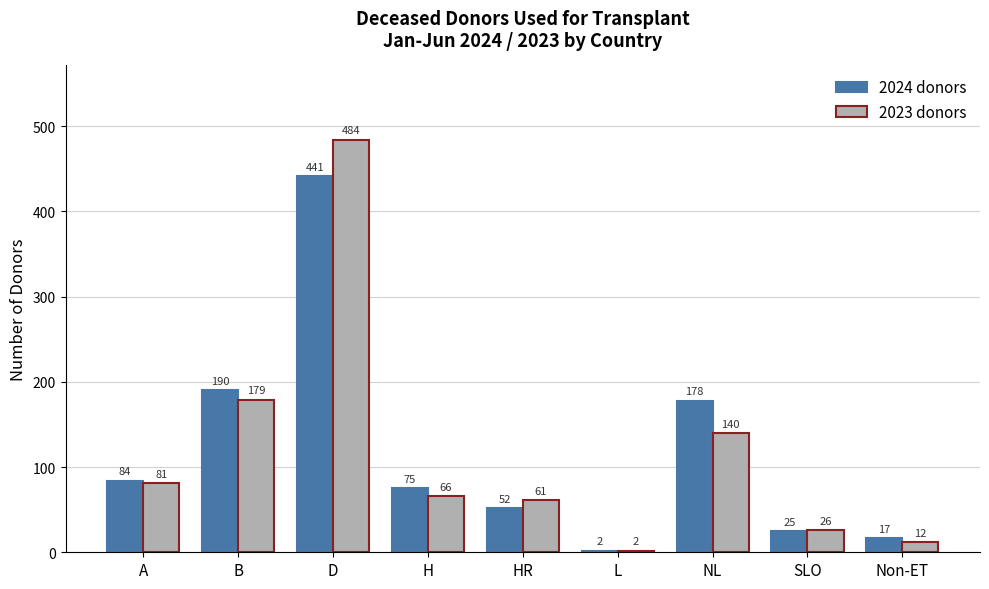

Reading left to right, extract all data points from this chart.

2024 donors: 84	190	441	75	52	2	178	25	17
2023 donors: 81	179	484	66	61	2	140	26	12